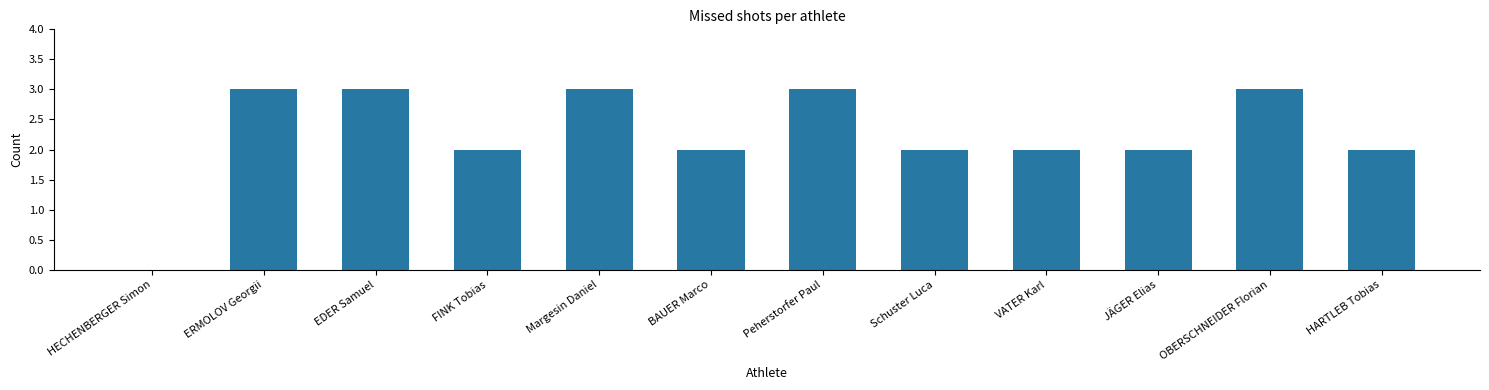

At which label does the data first exceed 2?

ERMOLOV Georgii